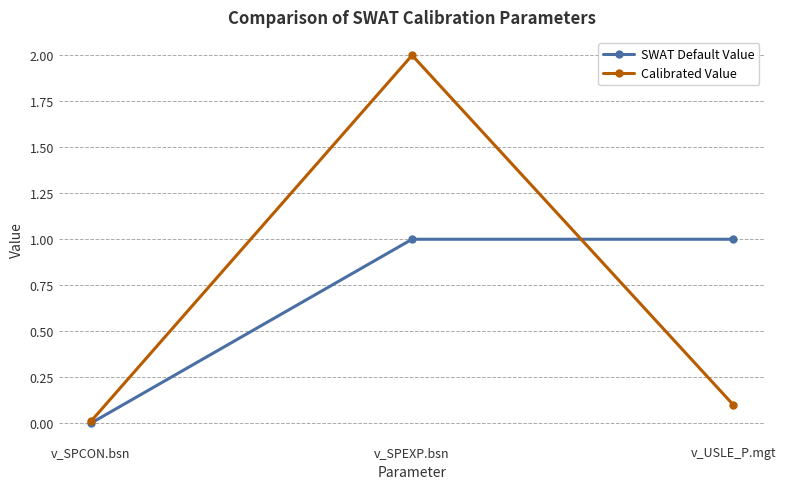

Rank the series by their maximum value, from highest to lowest.

Calibrated Value, SWAT Default Value